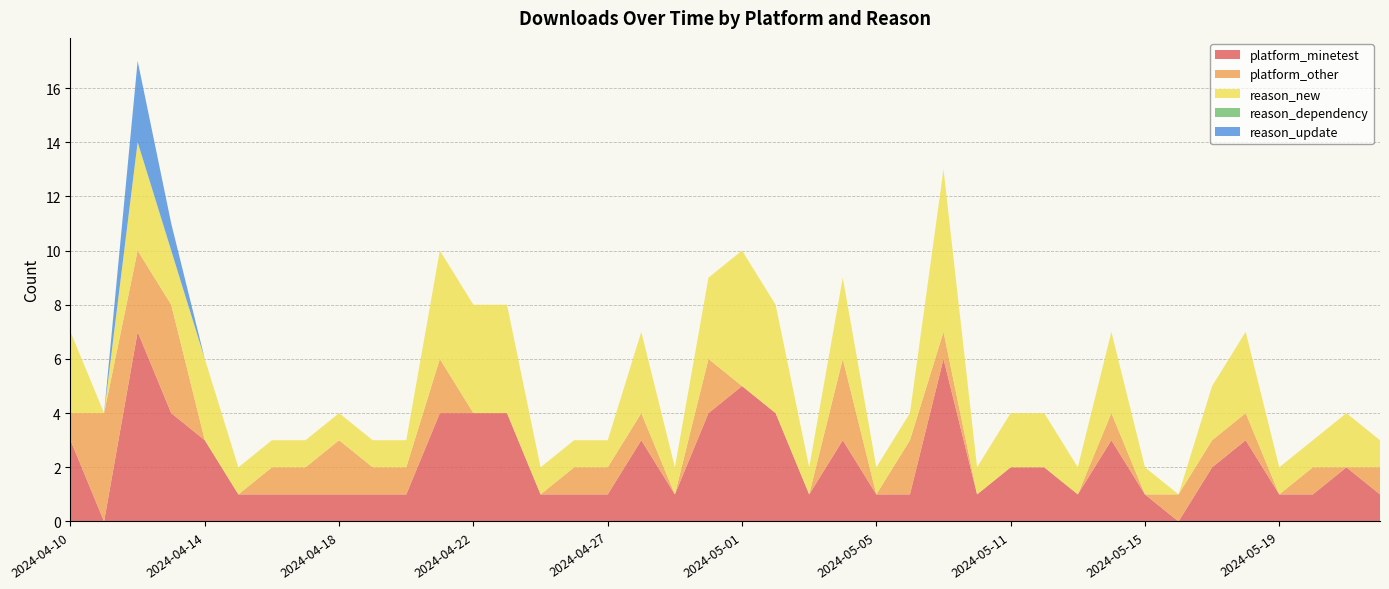

Reading right to left, transcribe all the data shown in this chart.

platform_minetest: 1	2	1	1	3	2	0	1	3	1	2	2	1	6	1	1	3	1	4	5	4	1	3	1	1	1	4	4	4	1	1	1	1	1	1	3	4	7	0	3
platform_other: 1	0	1	0	1	1	1	0	1	0	0	0	0	1	2	0	3	0	0	0	2	0	1	1	1	0	0	0	2	1	1	2	1	1	0	0	4	3	4	1
reason_new: 1	2	1	1	3	2	0	1	3	1	2	2	1	6	1	1	3	1	4	5	3	1	3	1	1	1	4	4	4	1	1	1	1	1	1	3	2	4	0	3
reason_dependency: 0	0	0	0	0	0	0	0	0	0	0	0	0	0	0	0	0	0	0	0	0	0	0	0	0	0	0	0	0	0	0	0	0	0	0	0	0	0	0	0
reason_update: 0	0	0	0	0	0	0	0	0	0	0	0	0	0	0	0	0	0	0	0	0	0	0	0	0	0	0	0	0	0	0	0	0	0	0	0	1	3	0	0